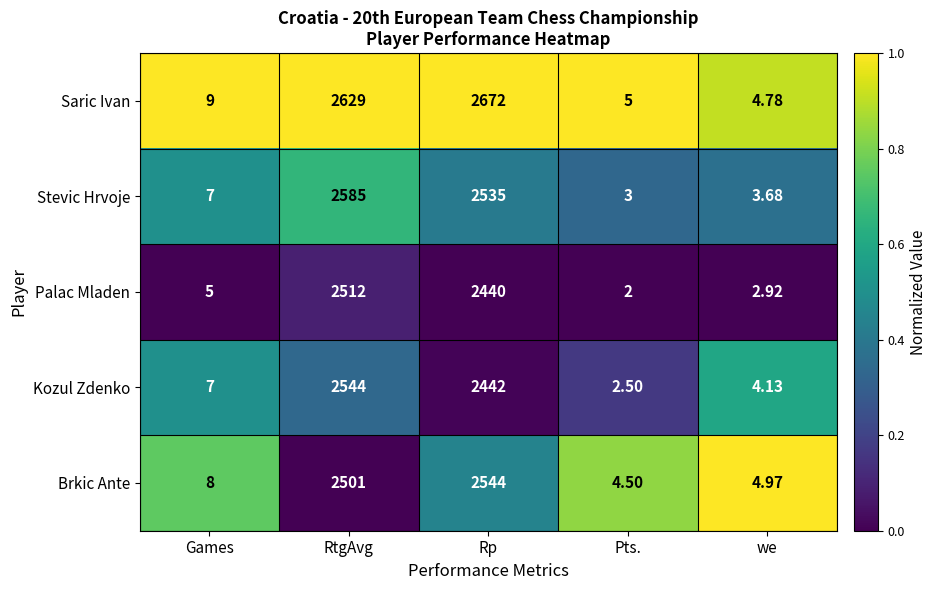

Which series changed the most between Games and RtgAvg?

Saric Ivan